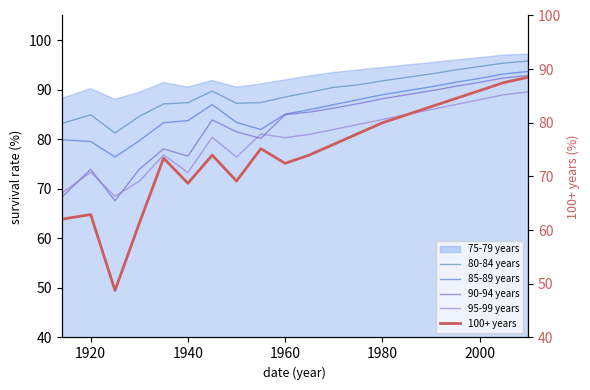

What is the smallest value displayed?

48.8